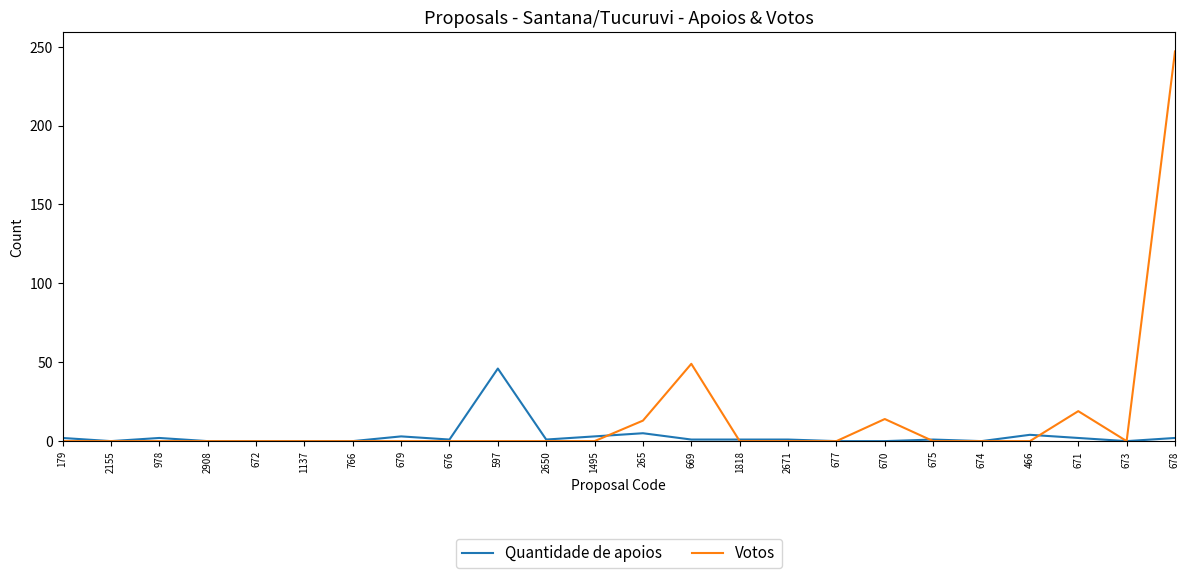

Which category has the highest value across all series?

678